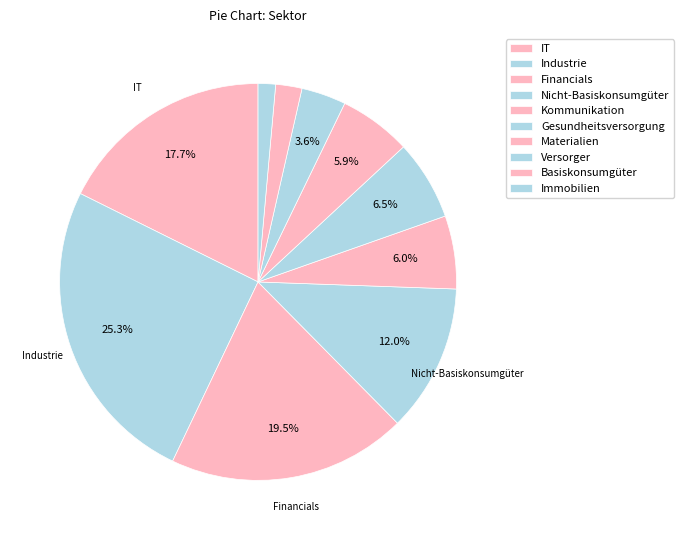

How many segments does this pie chart have?

10